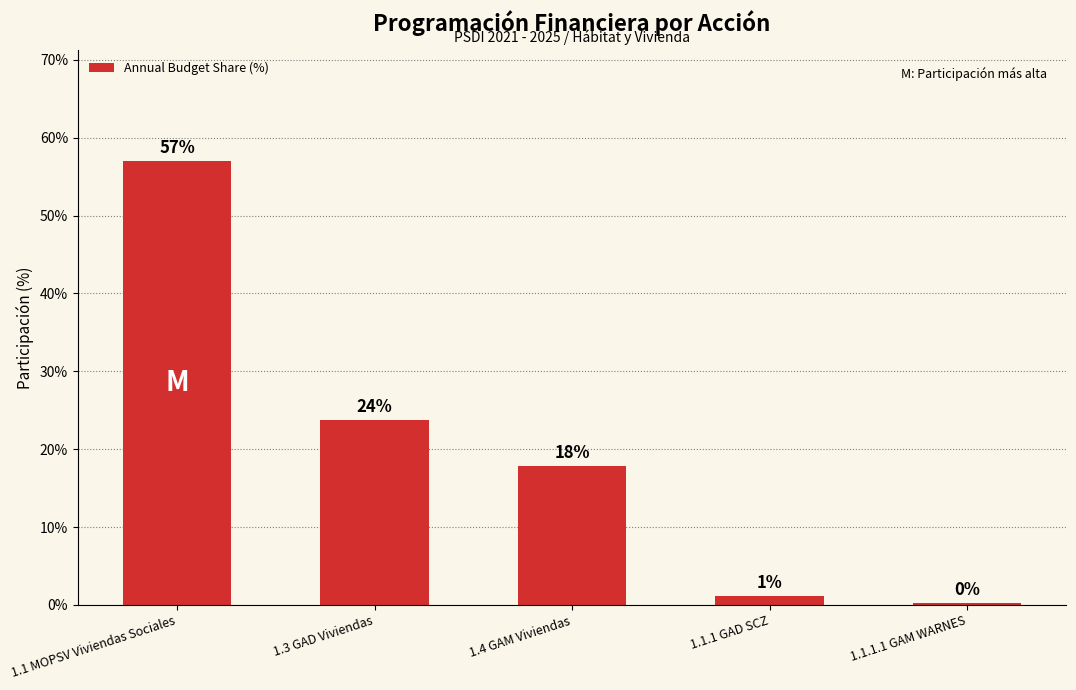

Does the chart contain any negative values?

No